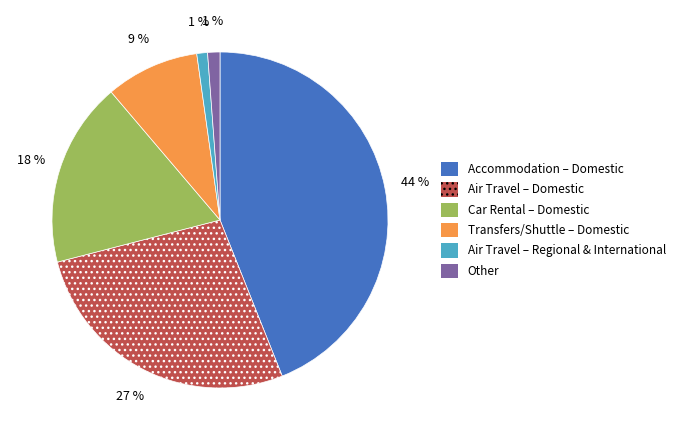

Is there any slice that represents more than half of the pie?

No